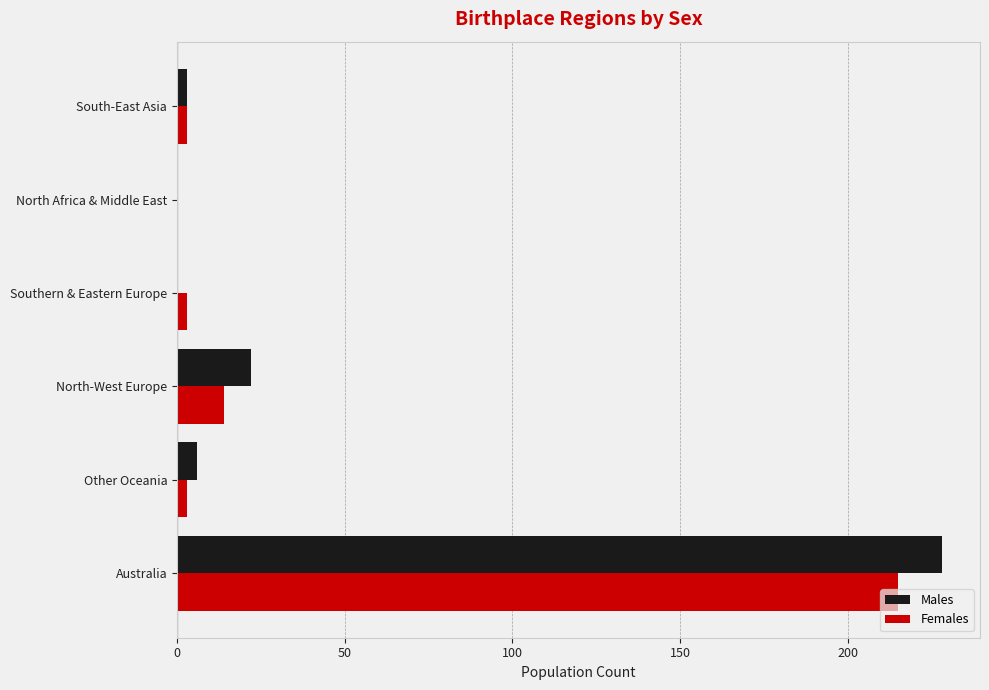

What is the highest value of the Females series?

215